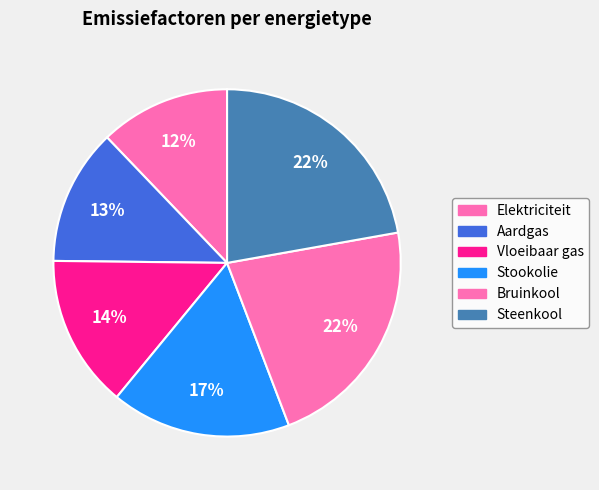

What is the largest slice in the pie chart?

Steenkool